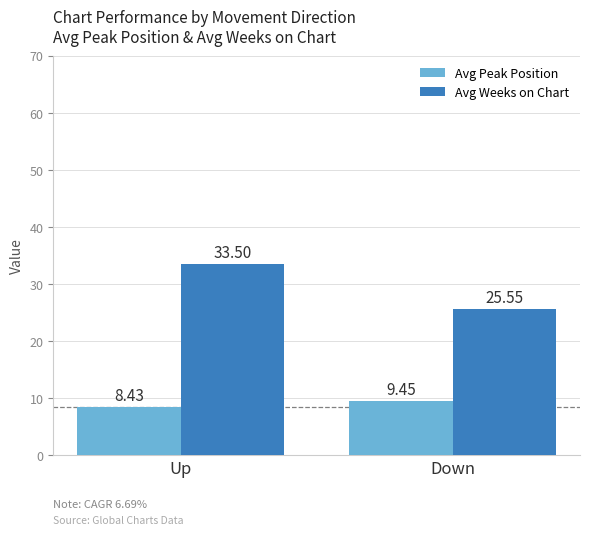

Is it true that Avg Weeks on Chart equals 20.2 at Up?

False